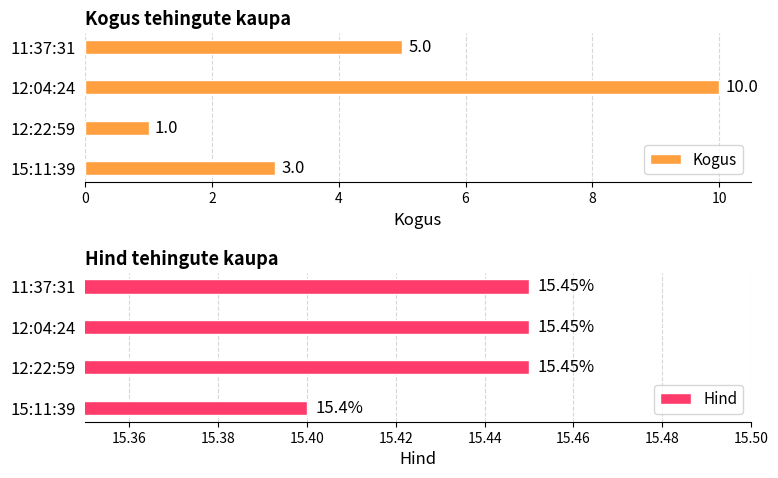

How many values in the Kogus series are below 5?

2